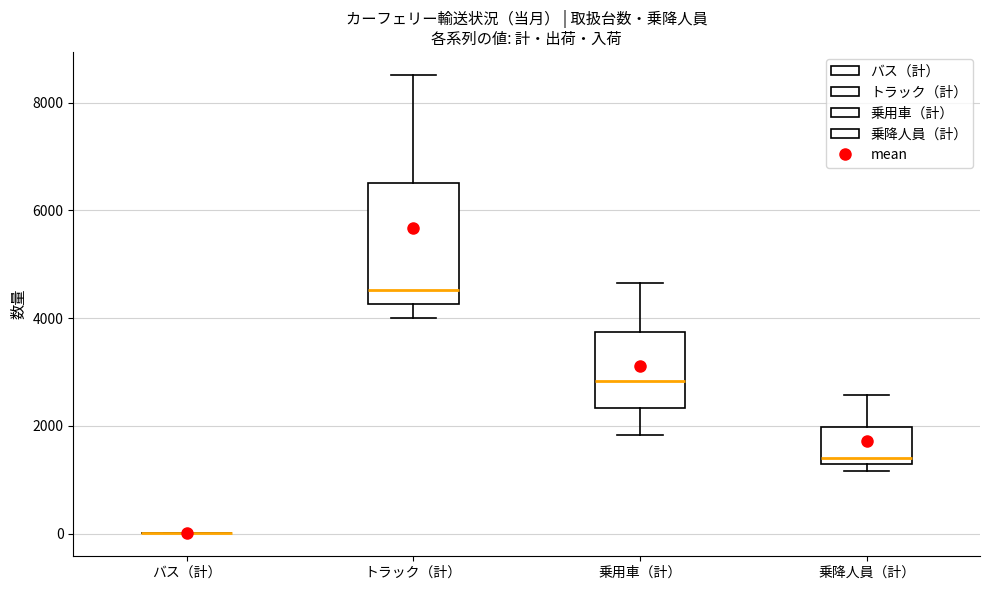

Where does the median line of the box for トラック（計） sit on the y-axis? The values are not printed on the chart, so give them approximately, as read against the axis.

4600